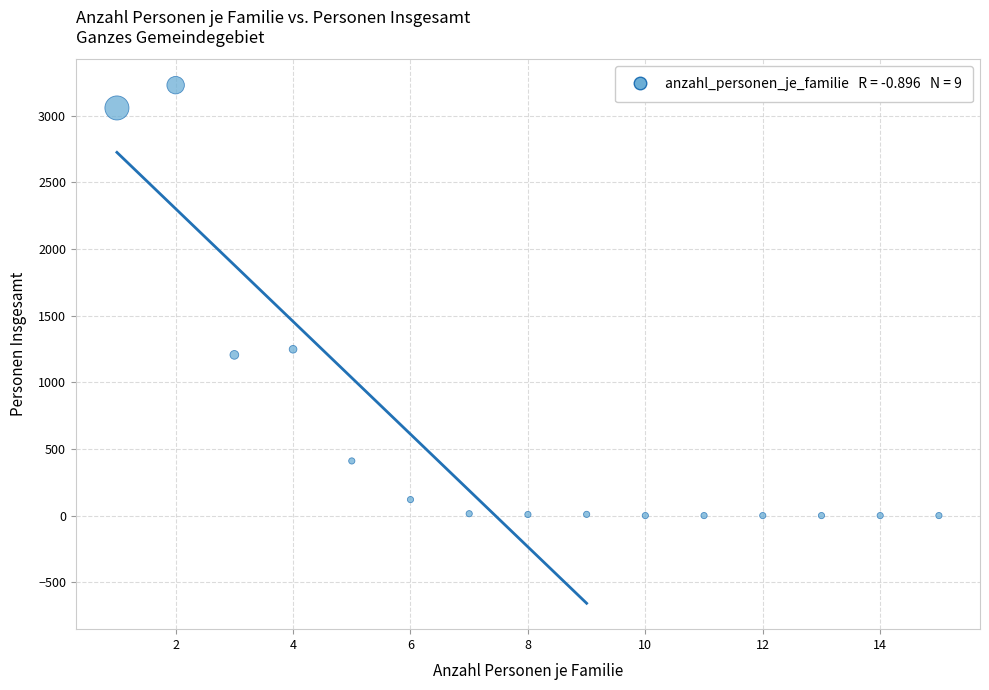

What is the range of Y values (max minus min)?

3230